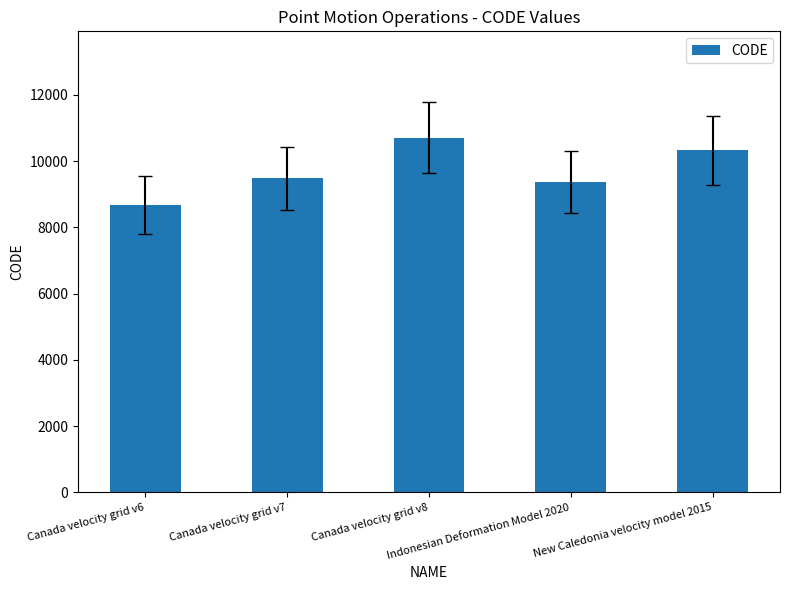

What is the sum of all values?

48564